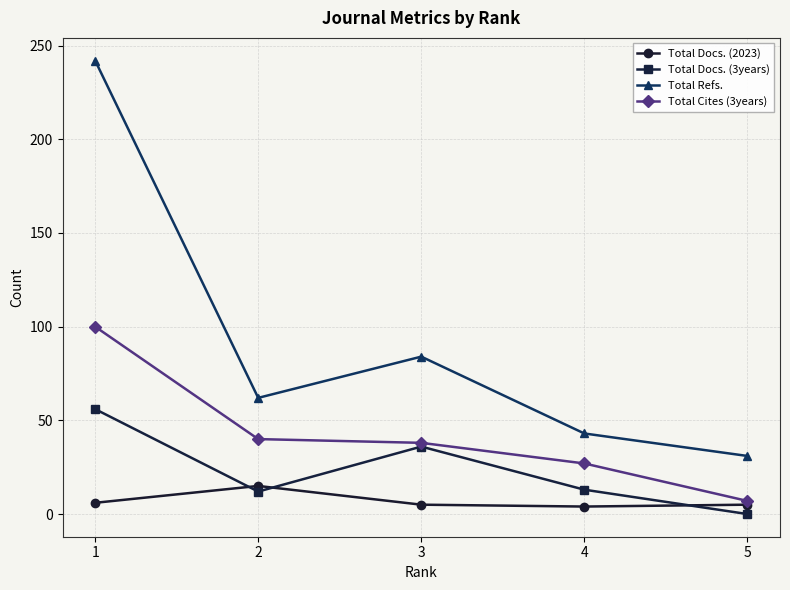

Does the chart display data point markers on the line(s)?

Yes